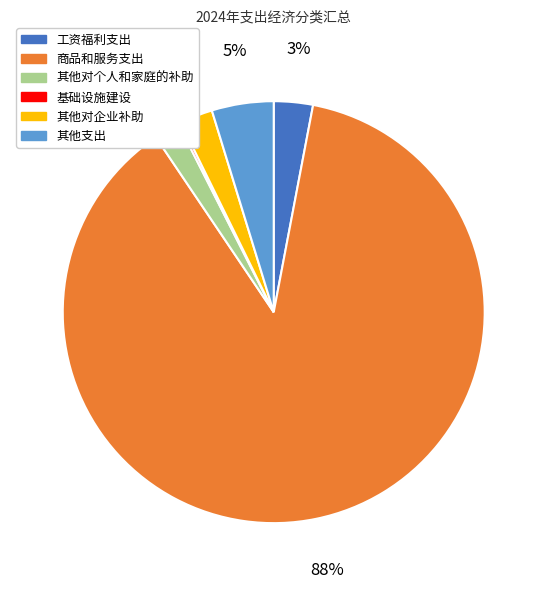

What percentage is the 其他支出 slice, to the nearest percent?

5%